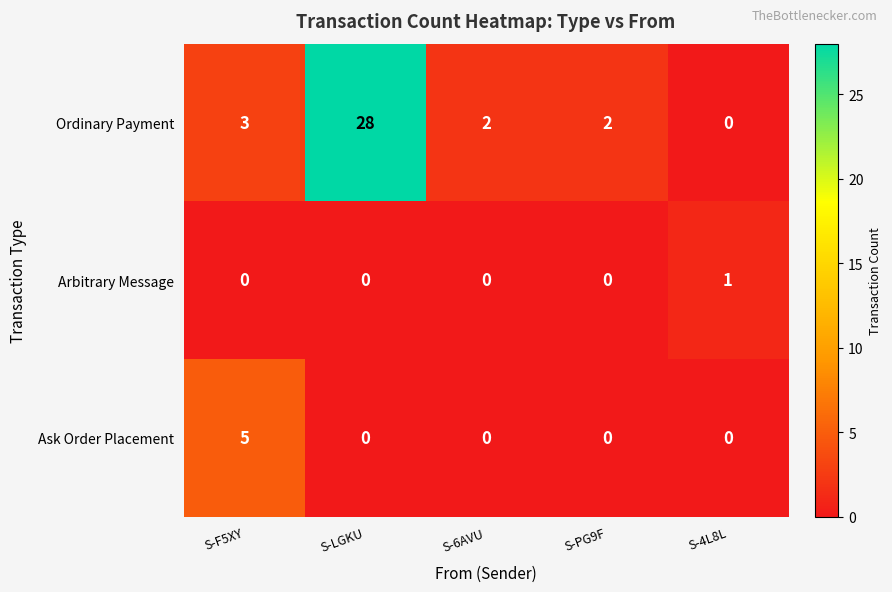

True or false: Ordinary Payment has a value of 1 at S-PG9F.

False